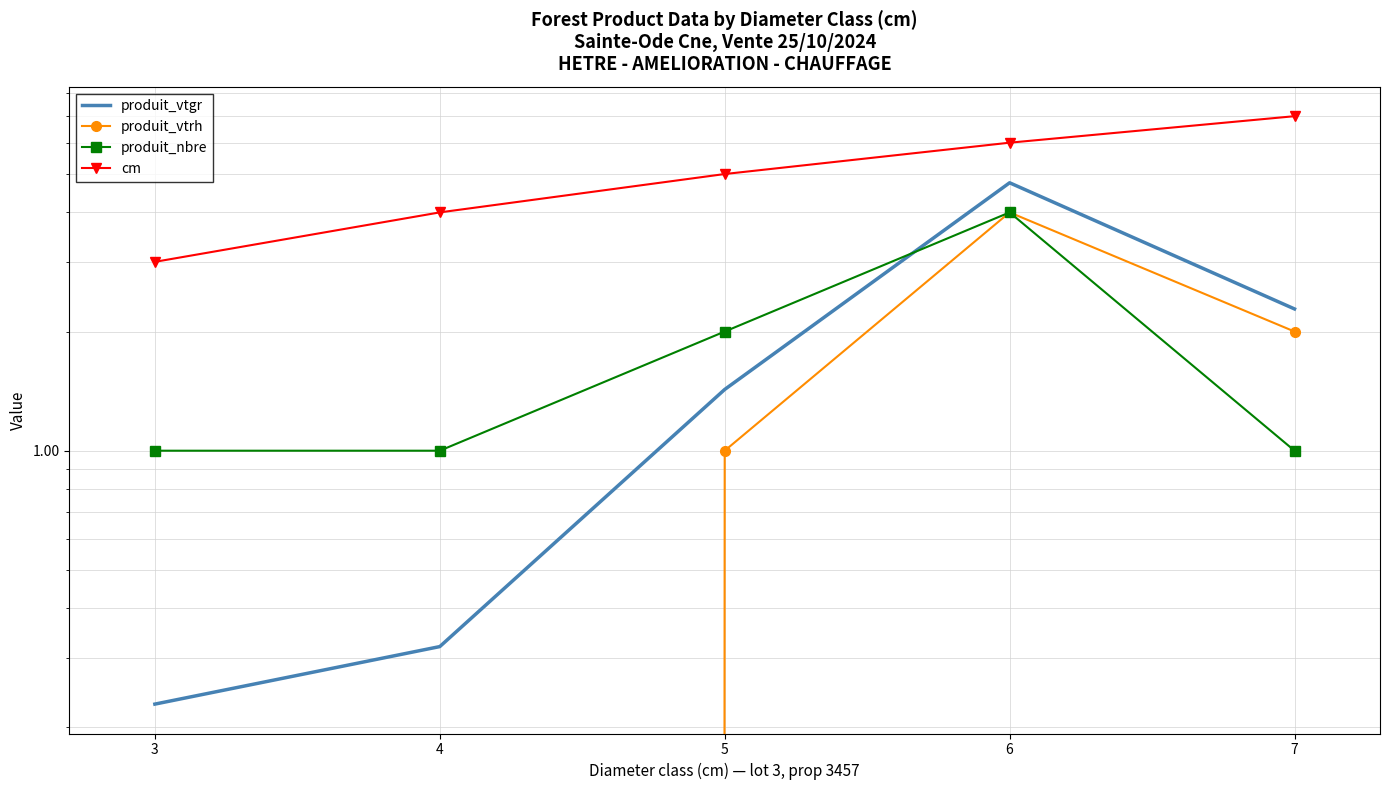

List the labels in order of produit_vtgr value, smallest first.

3, 4, 5, 7, 6